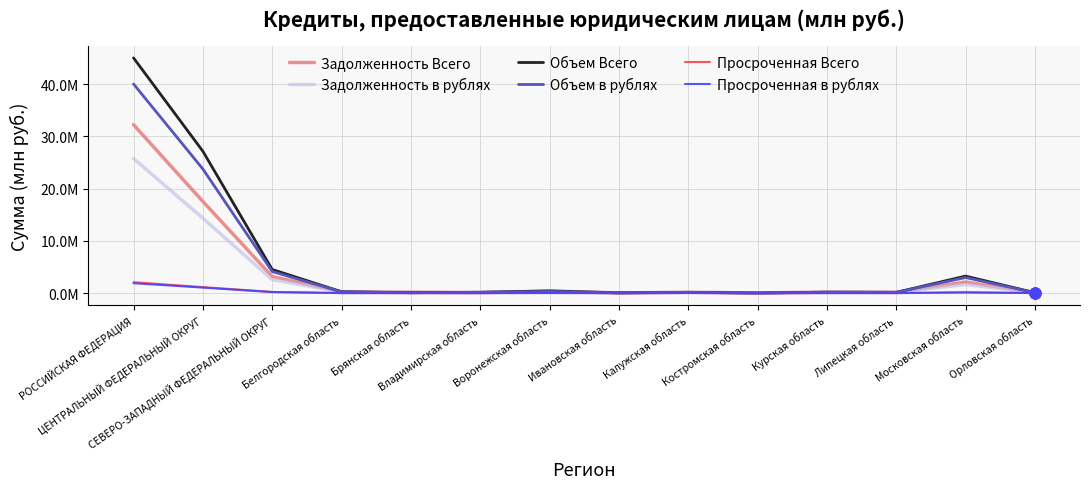

Which series has the largest total across all categories?

Объем Всего